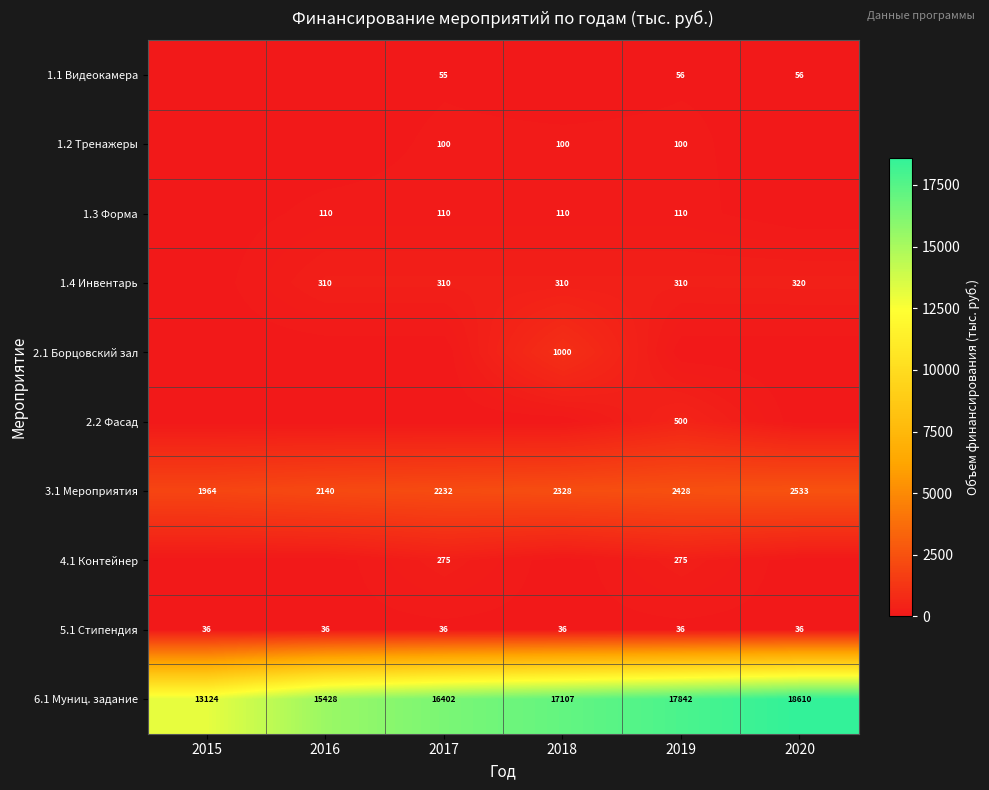

Which has a higher value, 2019 or 2017?

2019